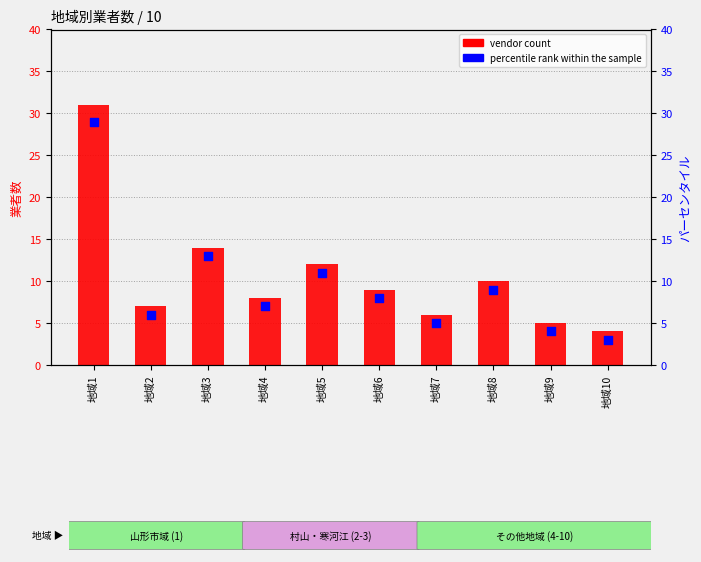

What is the total value across all series at 地域8?

19